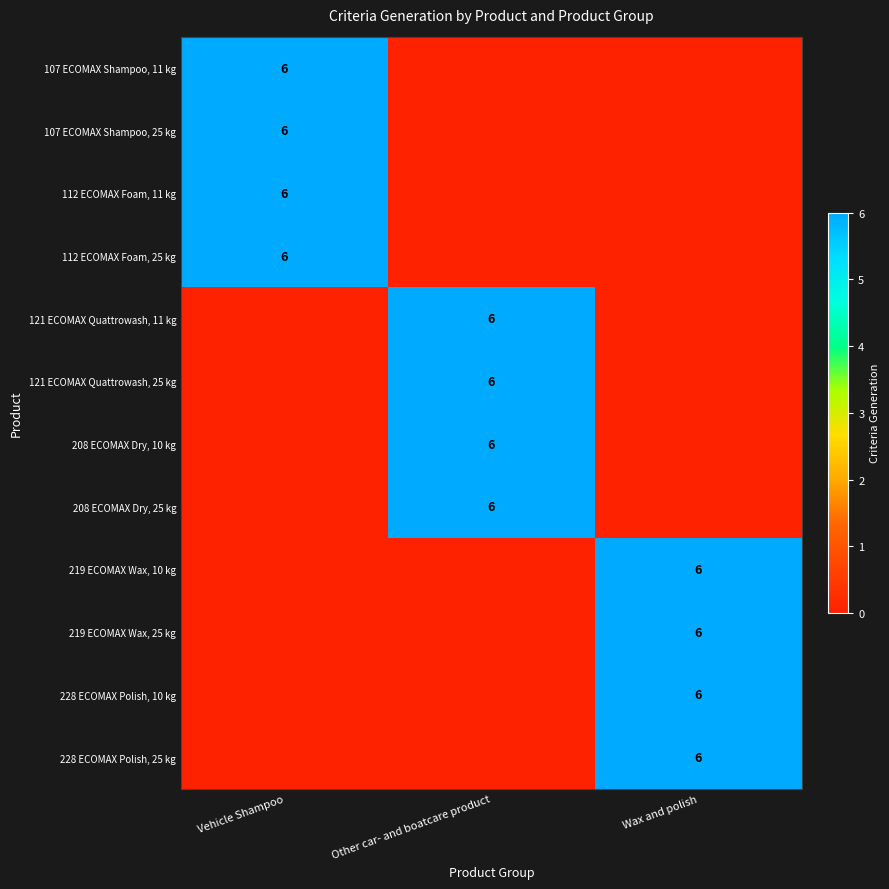

What is the highest value of the 107 ECOMAX Shampoo, 25 kg series?

6